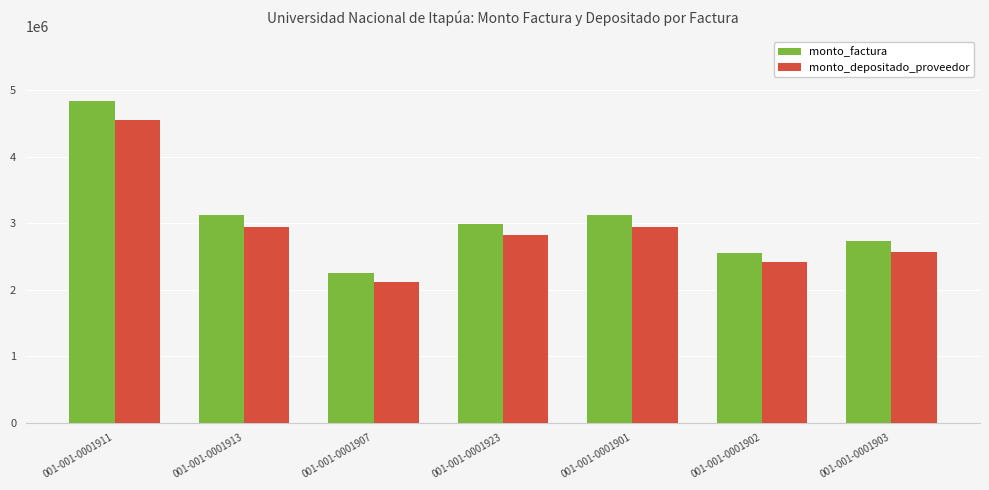

How many bars are there in each group?

2